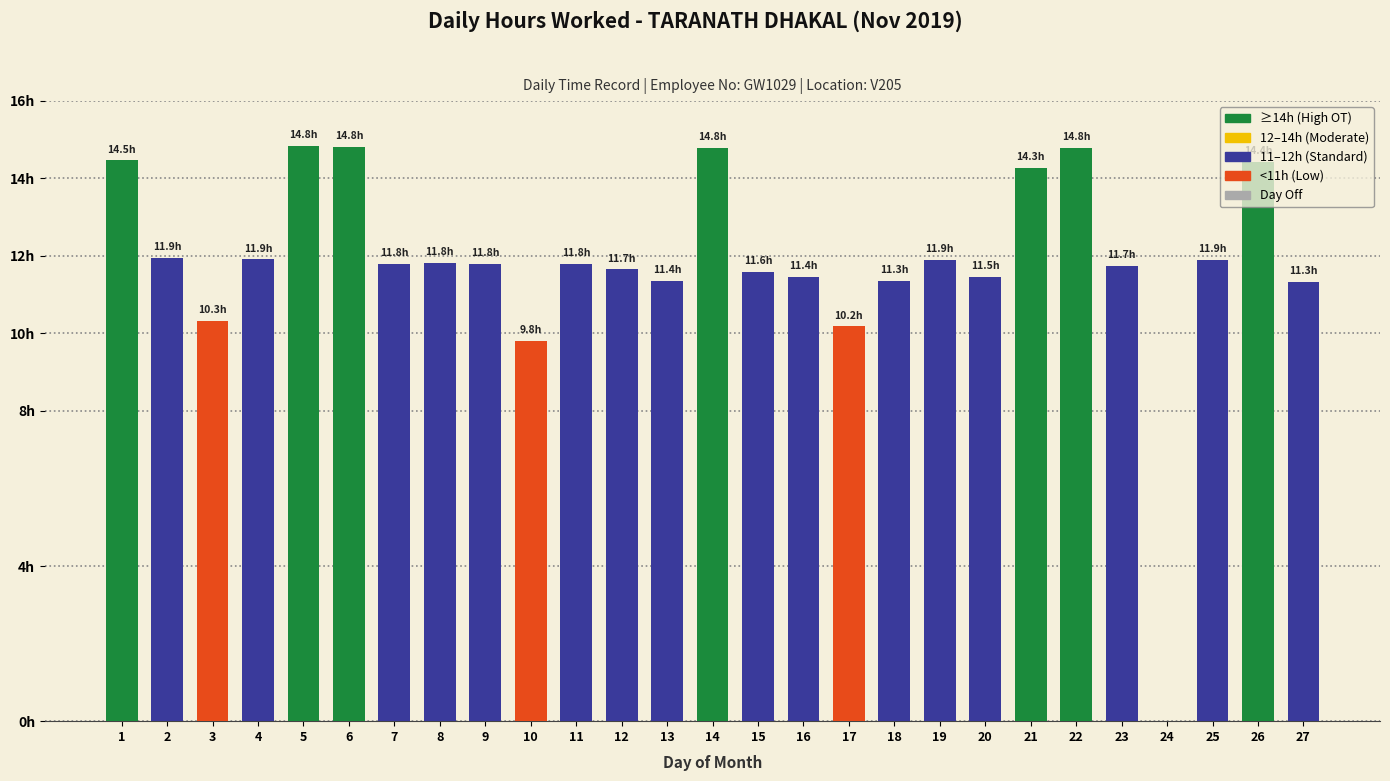

Are the bars horizontal?

No